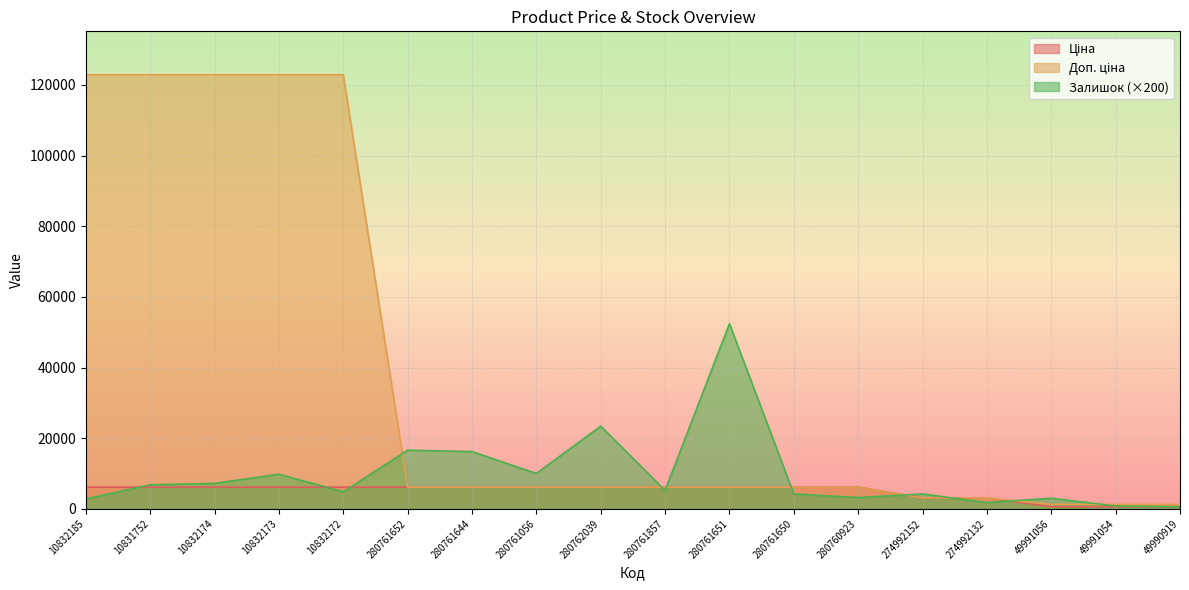

Which series changed the most between 10832185 and 49991054?

Доп. ціна